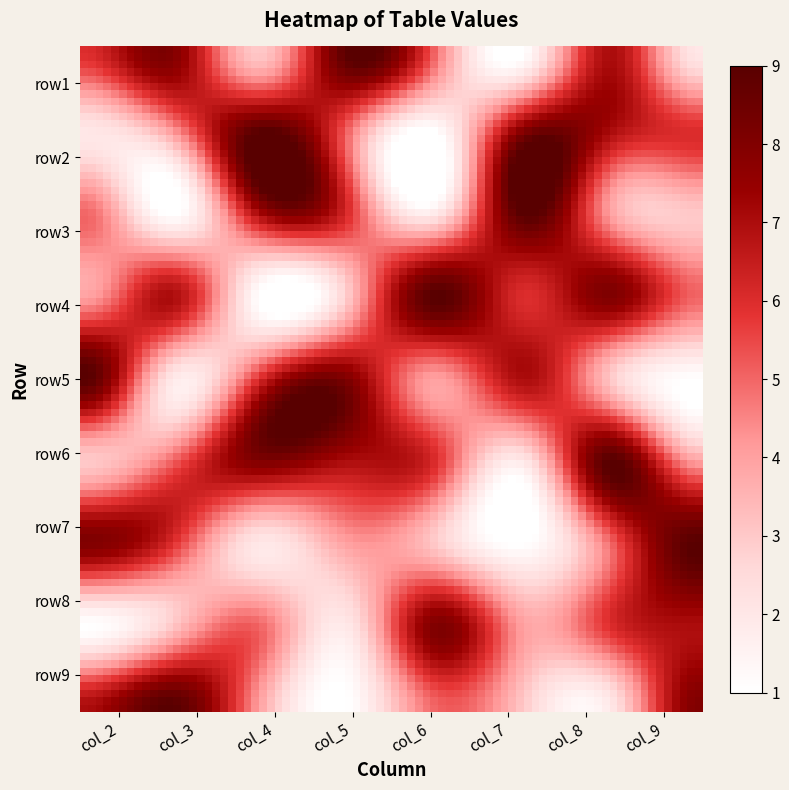

At how many categories does at least one series exceed 4?

8